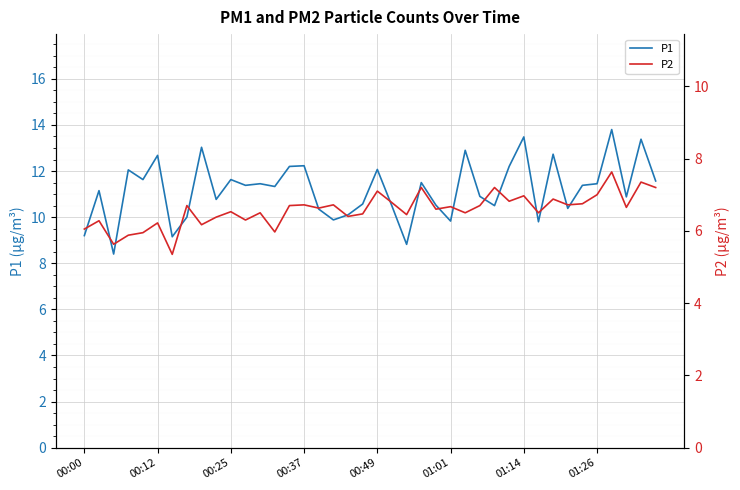

What are all the series names shown in the legend?

P1, P2